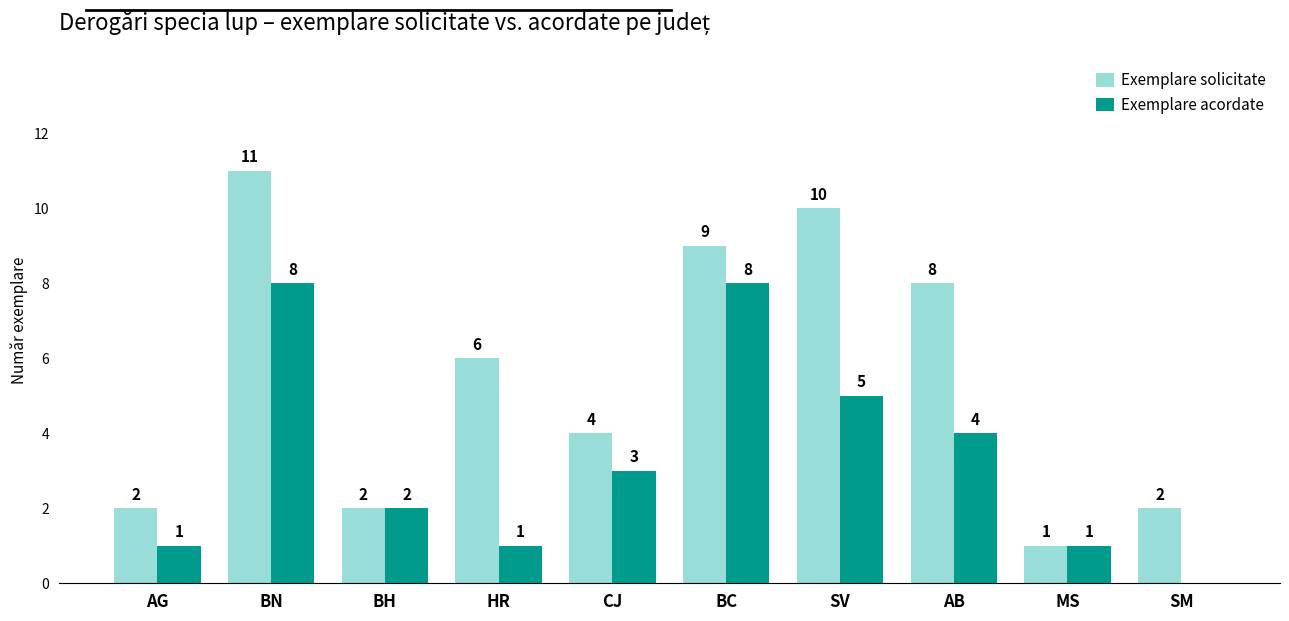

Which label corresponds to the largest value in the chart?

BN